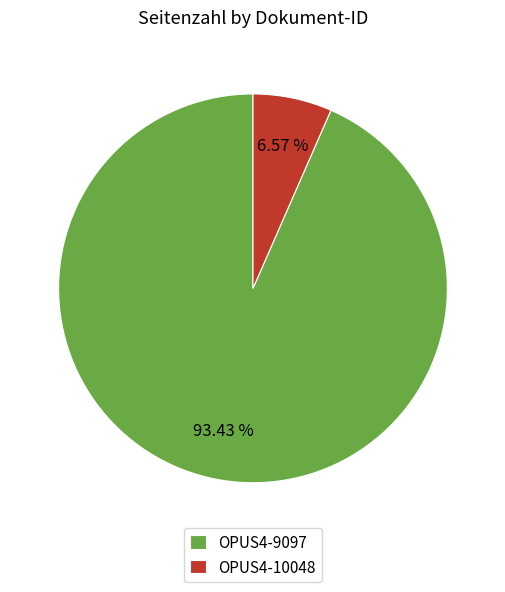

Count the number of slices in the pie.

2